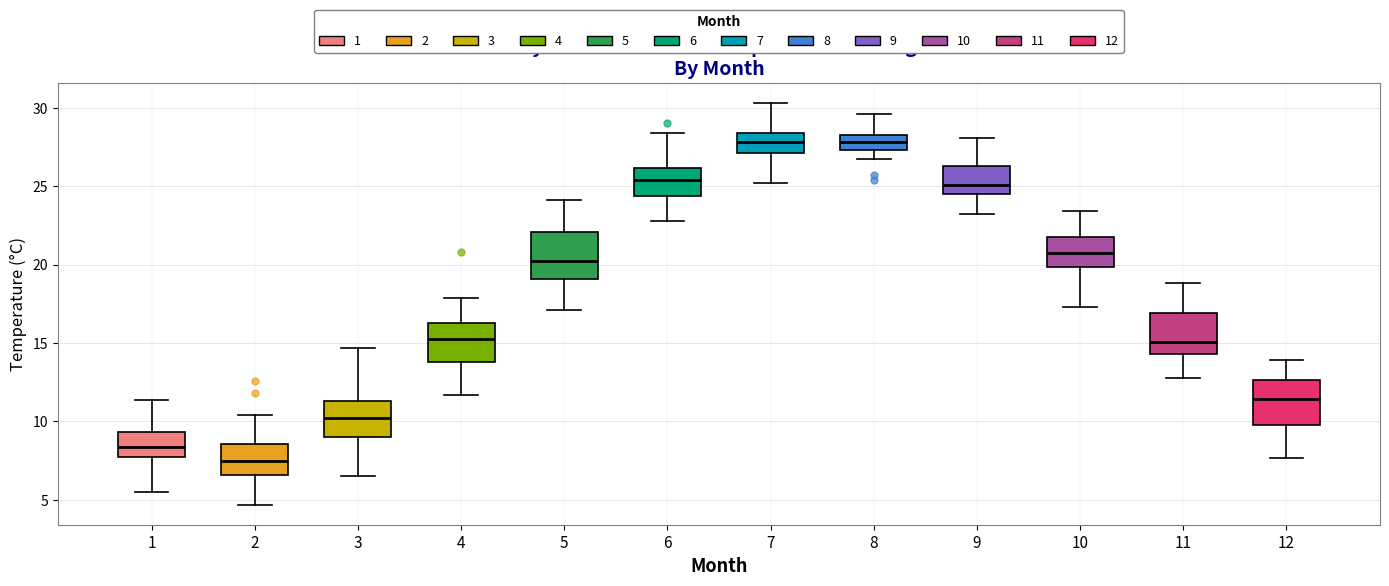

Where is the lower edge of the box at x = 10 on the y-axis? The values are not printed on the chart, so give them approximately, as read against the axis.

20.0